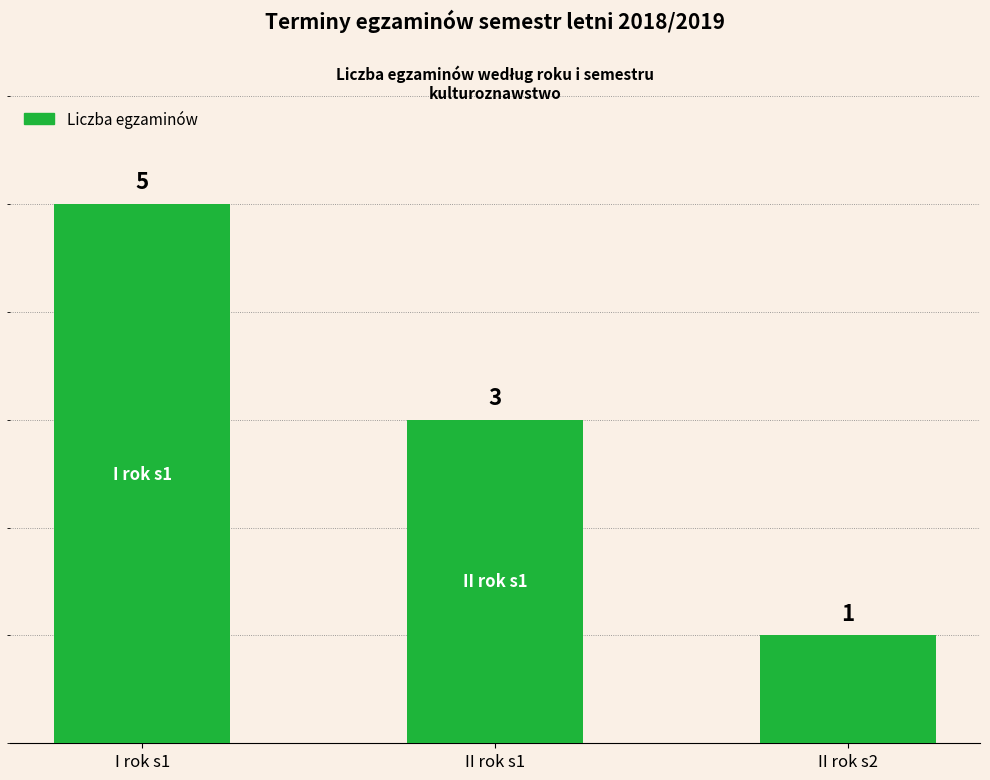

What is the smallest value displayed?

1